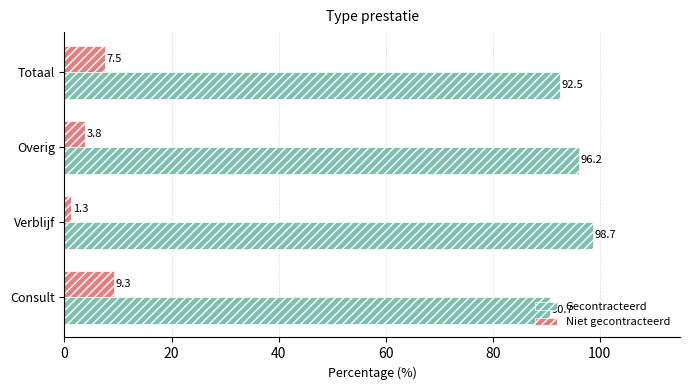

What is the average value of the Niet gecontracteerd series?

5.5